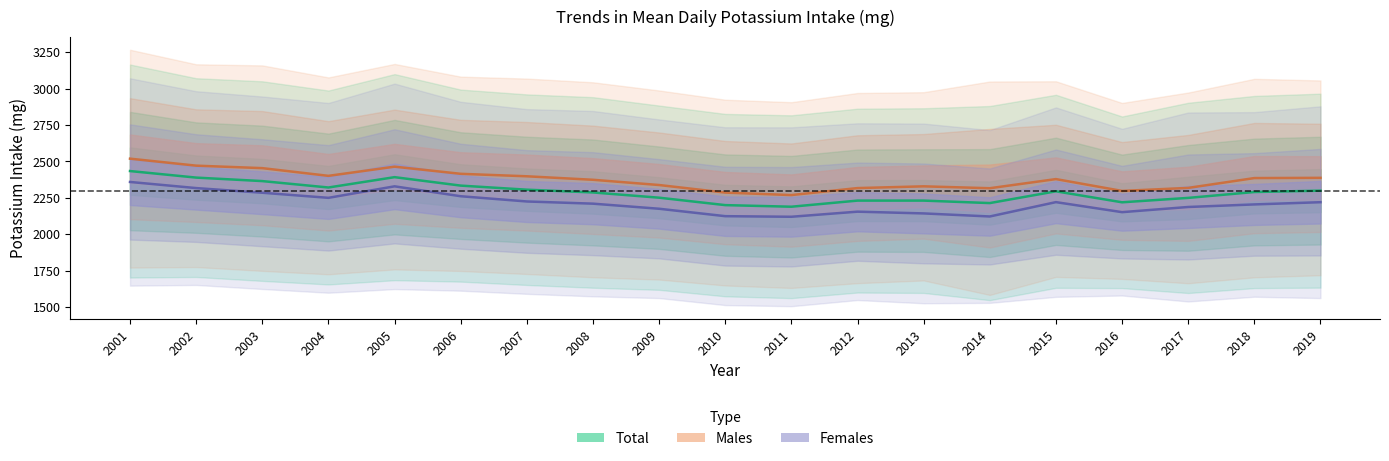

At which label does Males first exceed 2378?

2001